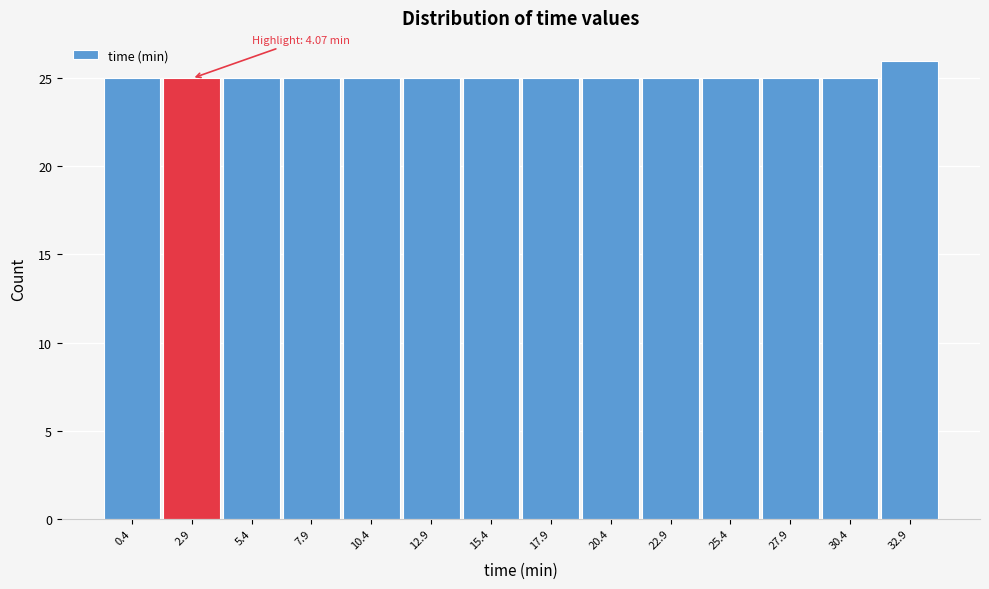

Reading left to right, what are all the values shown in this chart?

0.4=25	2.9=25	5.4=25	7.9=25	10.4=25	12.9=25	15.4=25	17.9=25	20.4=25	22.9=25	25.4=25	27.9=25	30.4=25	32.9=26